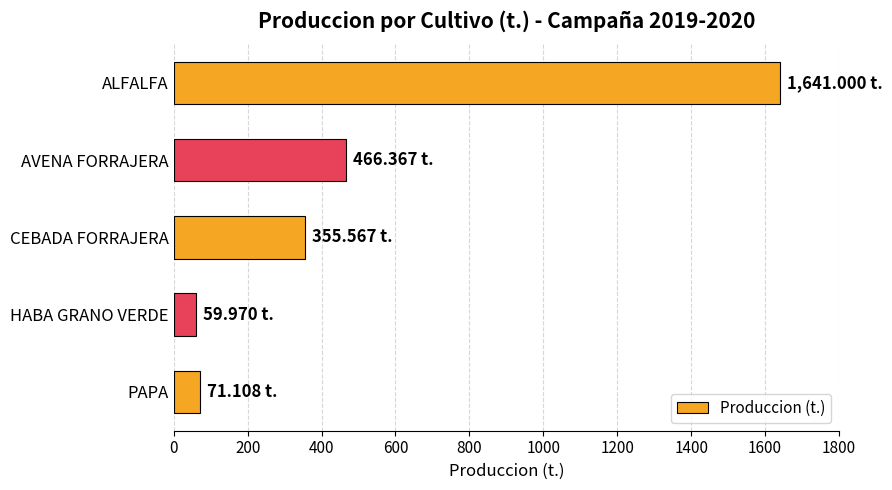

What is the label of the 5th bar from the top?

PAPA